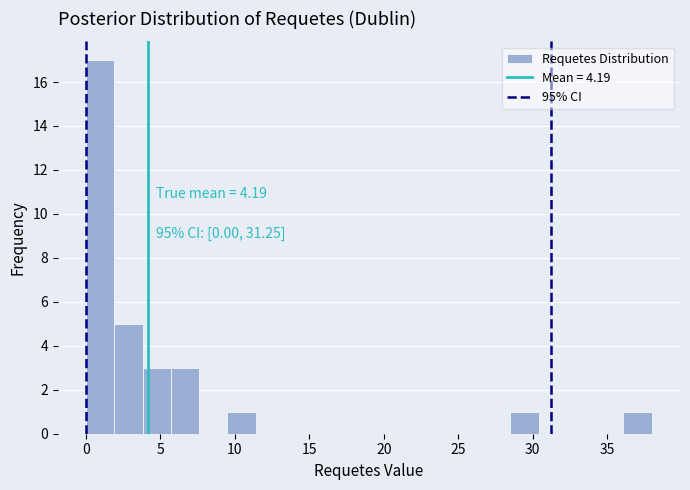

Around what value on the x-axis is the tallest bar? Give the approximate position of its centre, as read against the axis.

1.0